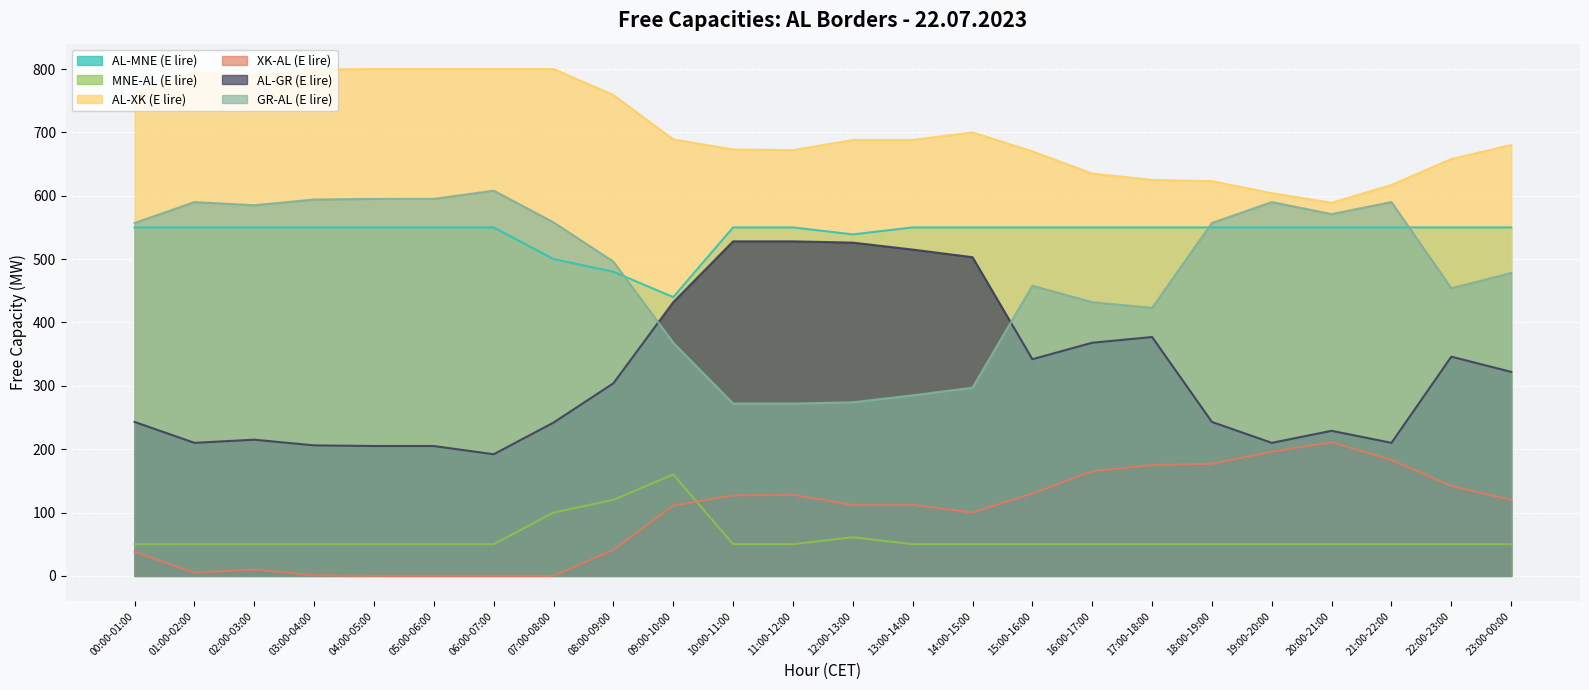

What is the label of the 1st point from the left?

00:00-01:00